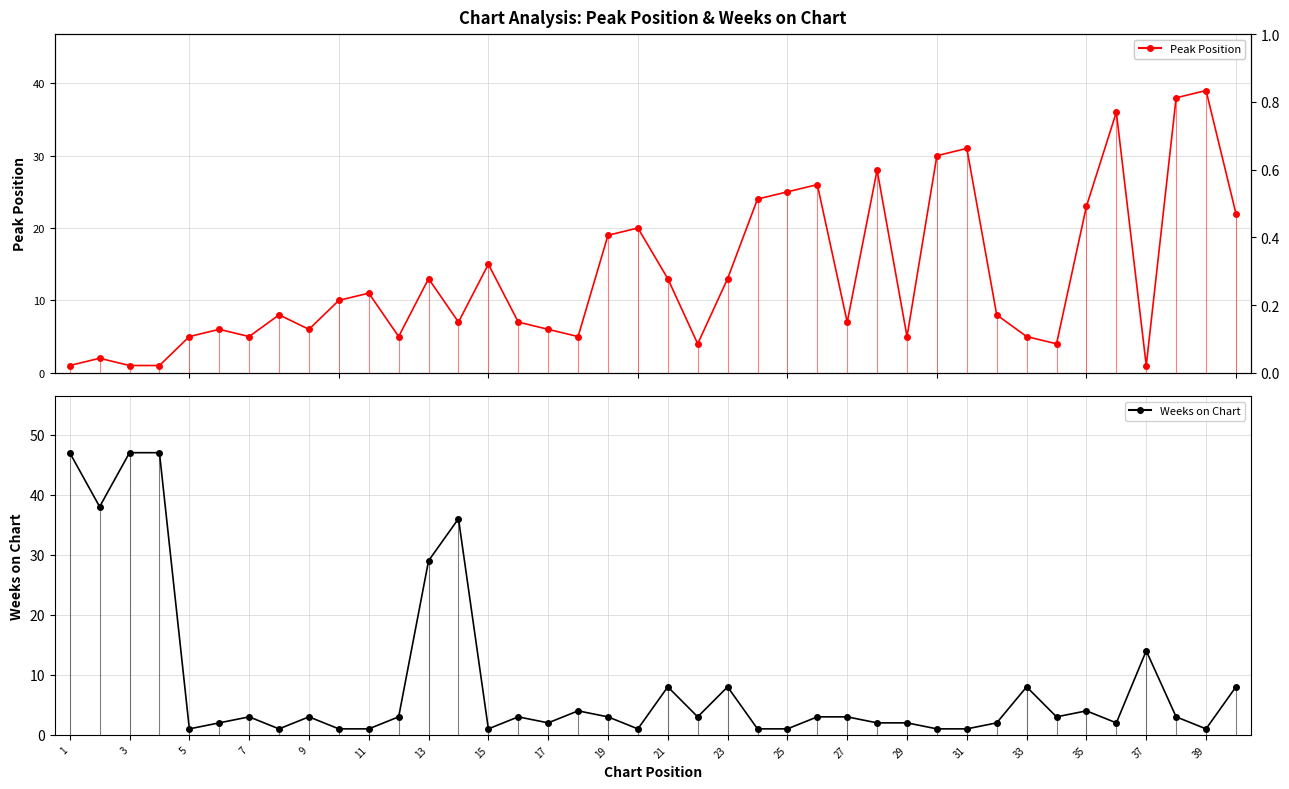

Rank the series at 3 from highest to lowest value.

Weeks on Chart, Peak Position